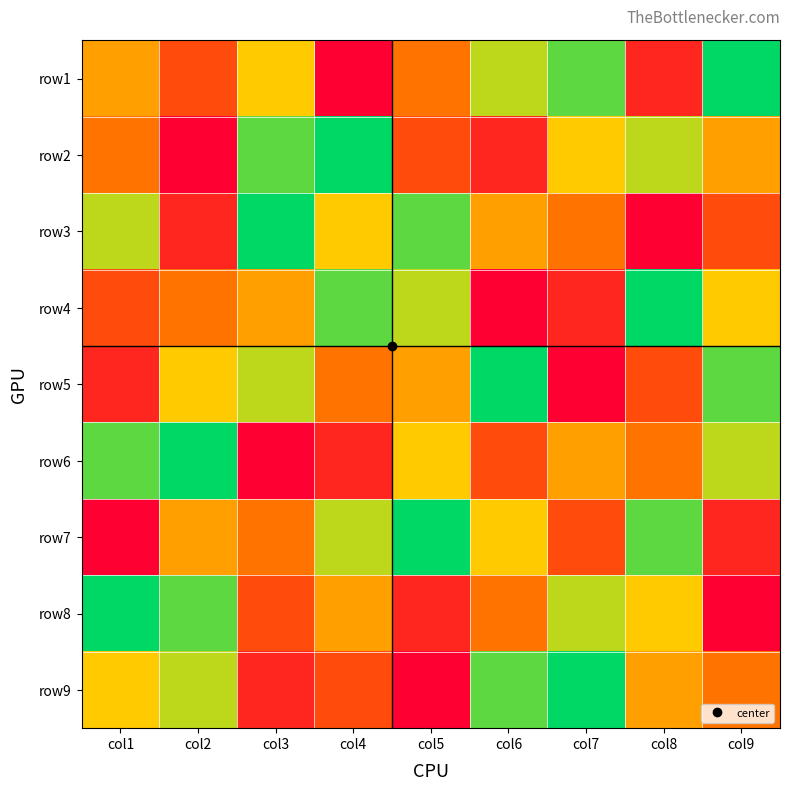

Reading left to right, list all the values displayed in this chart.

row1: col1=5	col2=3	col3=6	col4=1	col5=4	col6=7	col7=8	col8=2	col9=9
row2: col1=4	col2=1	col3=8	col4=9	col5=3	col6=2	col7=6	col8=7	col9=5
row3: col1=7	col2=2	col3=9	col4=6	col5=8	col6=5	col7=4	col8=1	col9=3
row4: col1=3	col2=4	col3=5	col4=8	col5=7	col6=1	col7=2	col8=9	col9=6
row5: col1=2	col2=6	col3=7	col4=4	col5=5	col6=9	col7=1	col8=3	col9=8
row6: col1=8	col2=9	col3=1	col4=2	col5=6	col6=3	col7=5	col8=4	col9=7
row7: col1=1	col2=5	col3=4	col4=7	col5=9	col6=6	col7=3	col8=8	col9=2
row8: col1=9	col2=8	col3=3	col4=5	col5=2	col6=4	col7=7	col8=6	col9=1
row9: col1=6	col2=7	col3=2	col4=3	col5=1	col6=8	col7=9	col8=5	col9=4